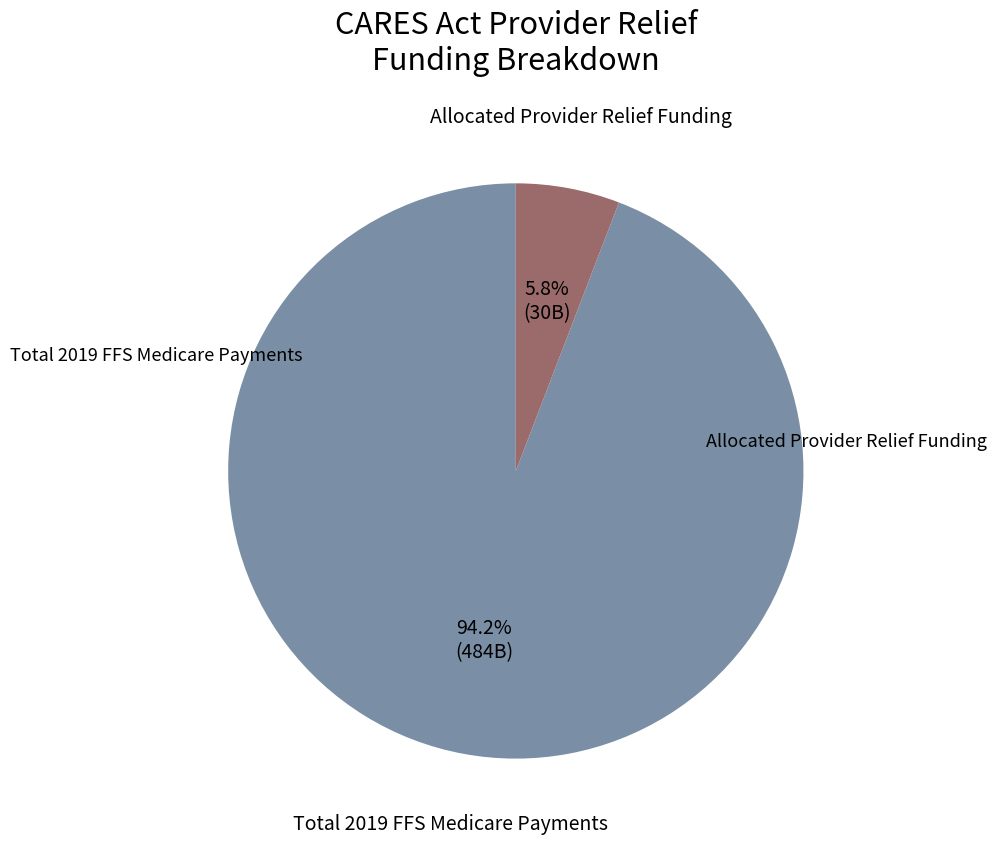

How many slices are in this pie chart?

2